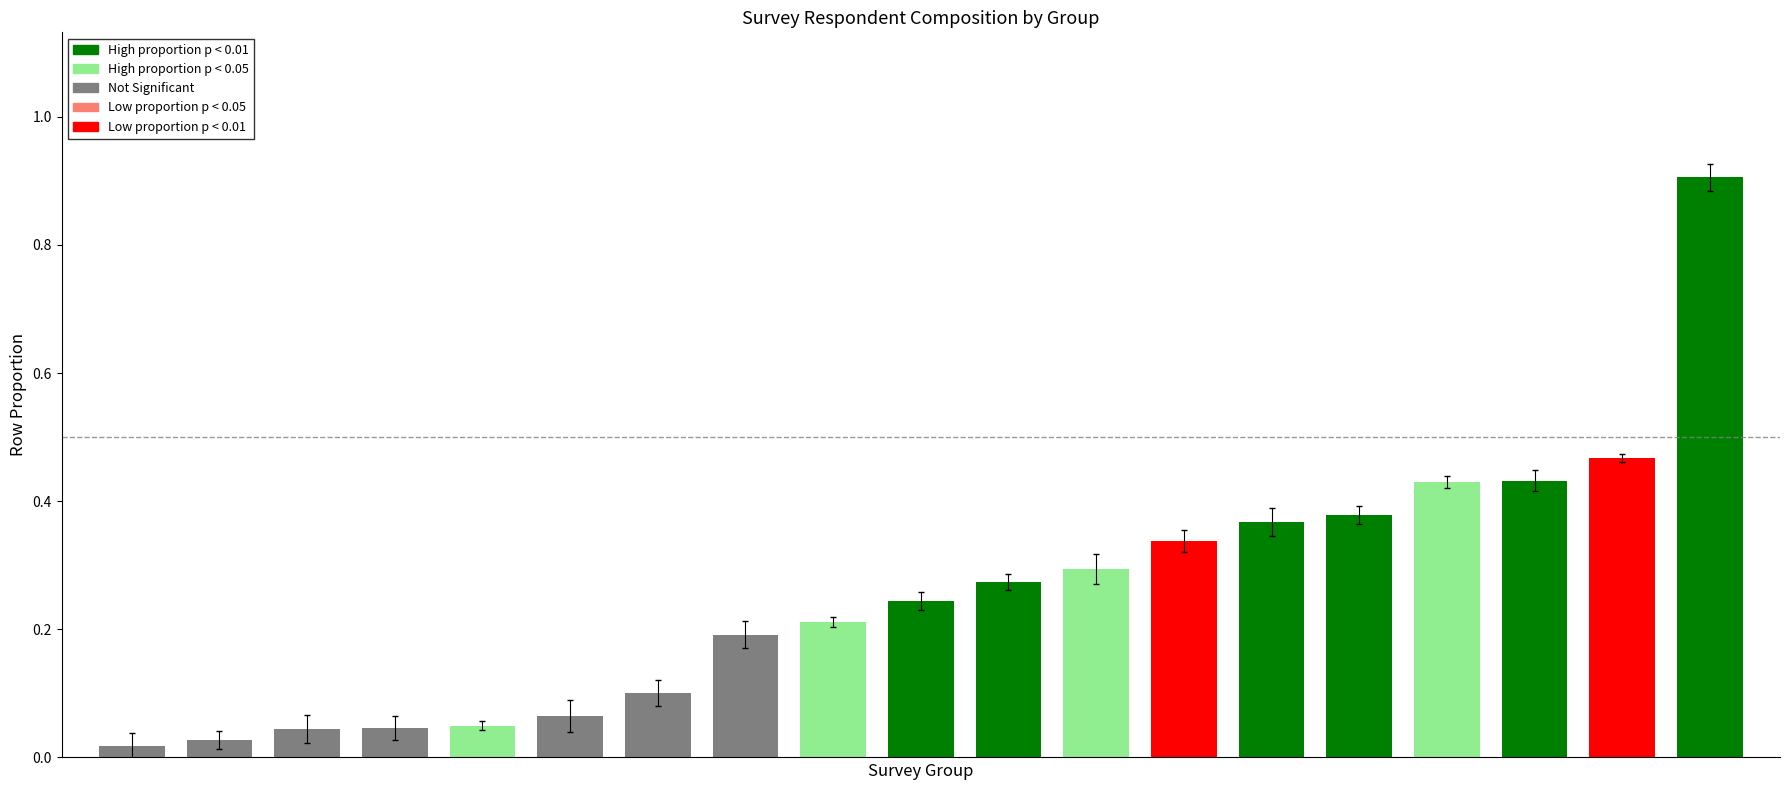

What is the difference between the maximum and minimum values?

0.9